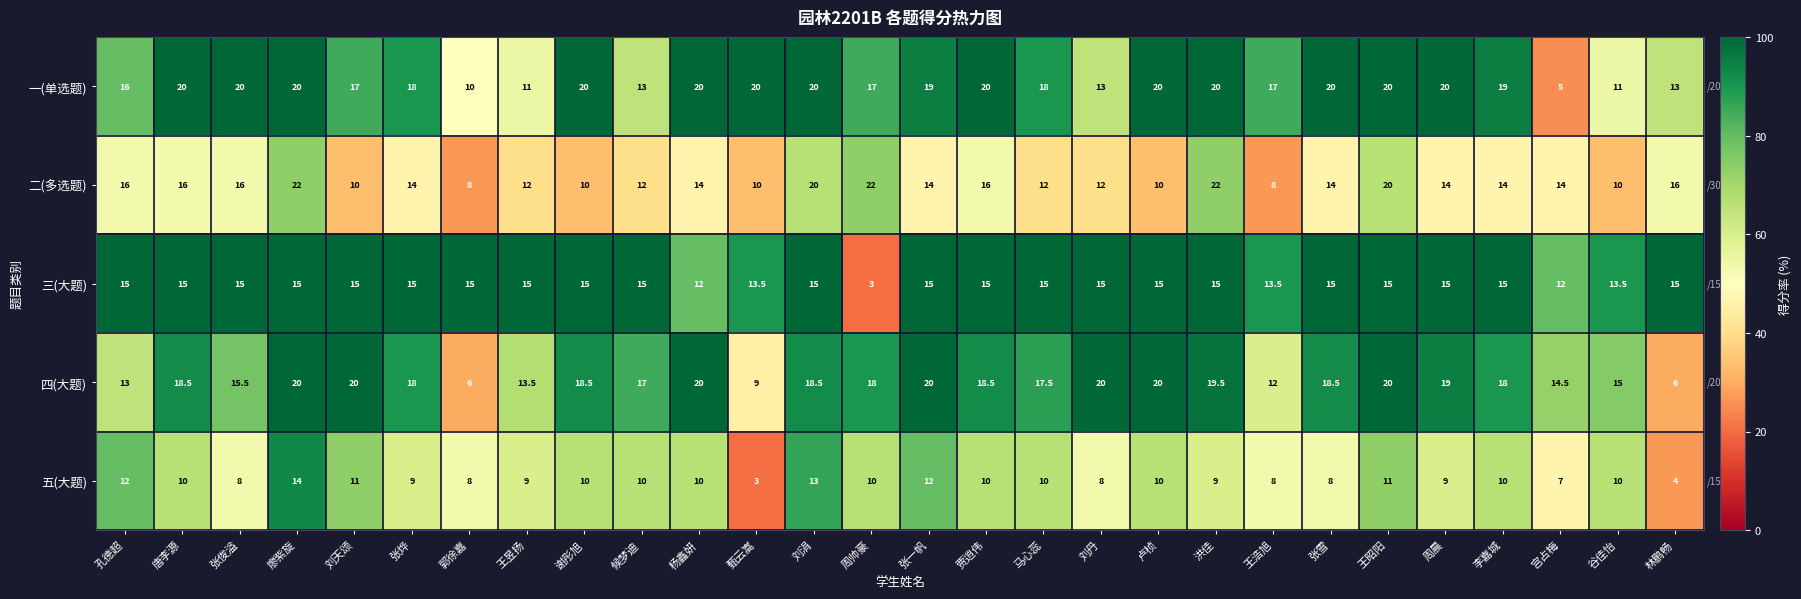

True or false: 二(多选题) has a value of 12.9 at 王浩旭.

False